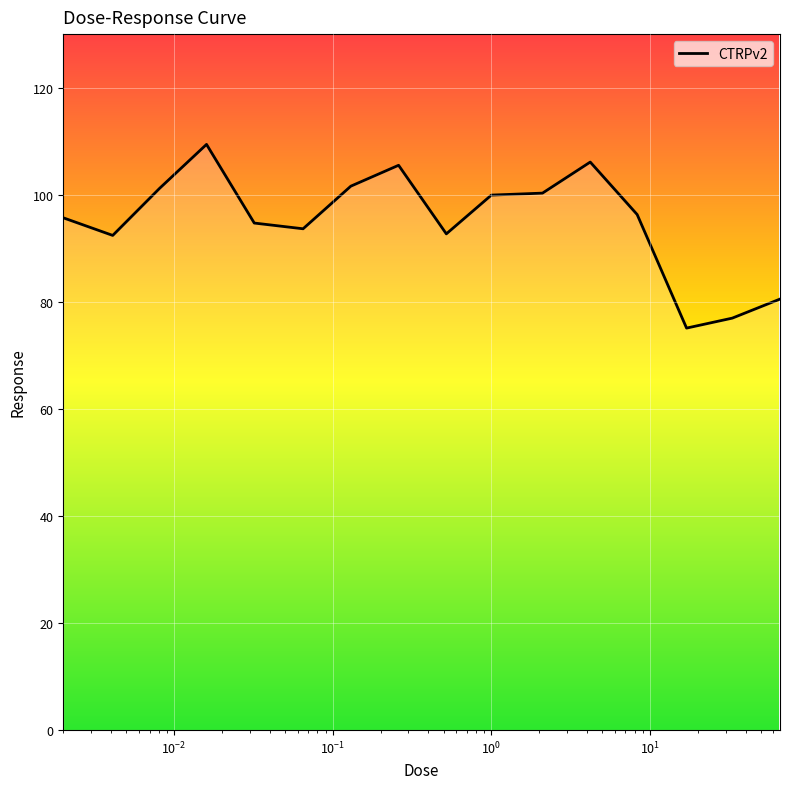

What is the average value?

95.1